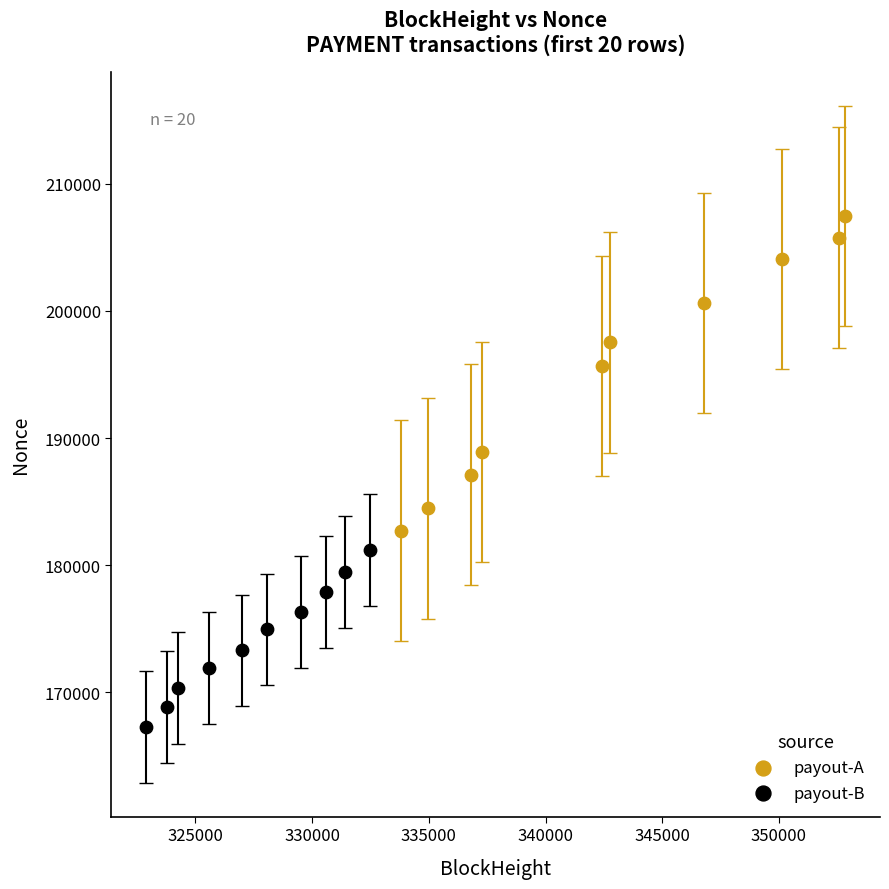

Which series contains the highest Y value?

payout-A